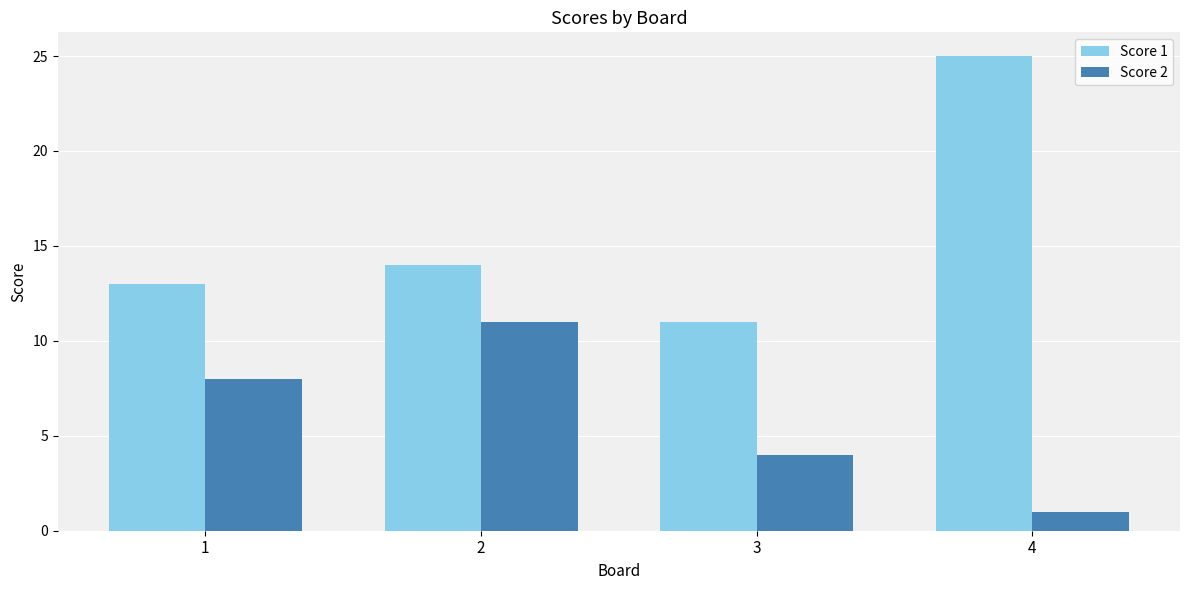

How many bars are there in each group?

2